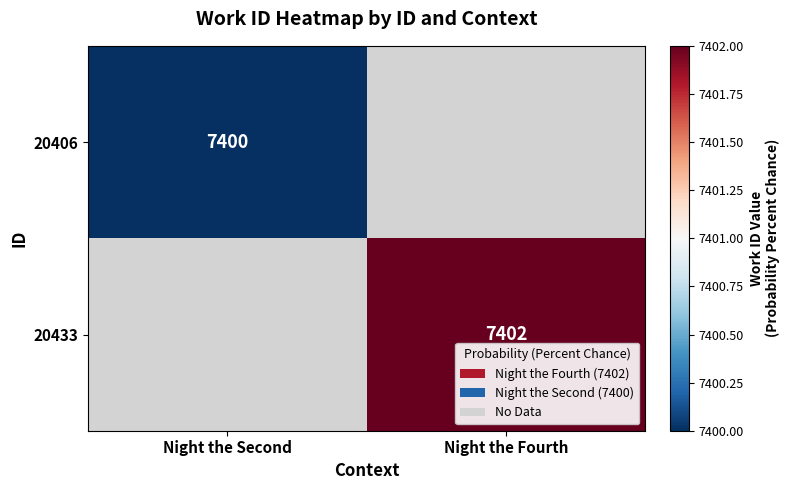

The value of 20433 at Night the Fourth is 11401. True or false?

False